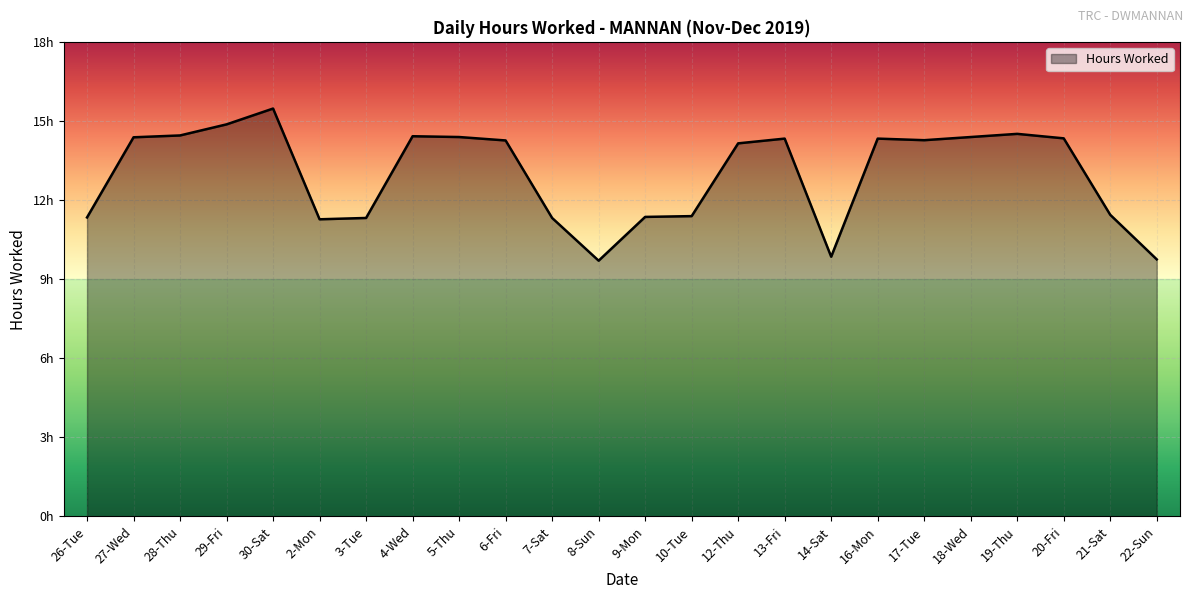

What is the approximate value at 13-Fri?

14.3